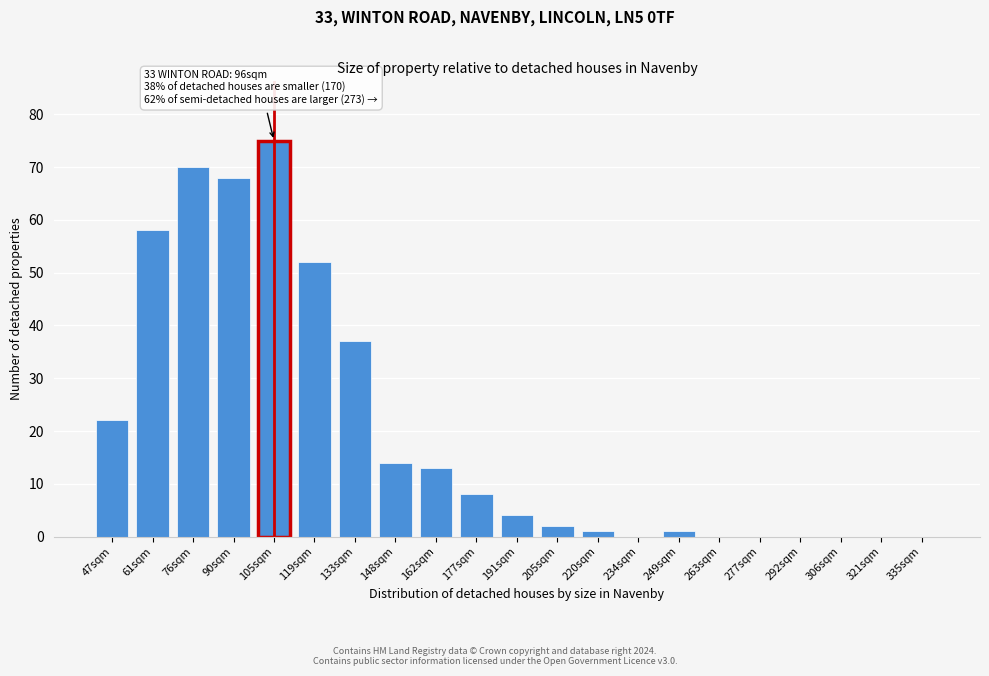

Reading left to right, transcribe all the data shown in this chart.

47sqm=22	61sqm=58	76sqm=70	90sqm=68	105sqm=75	119sqm=52	133sqm=37	148sqm=14	162sqm=13	177sqm=8	191sqm=4	205sqm=2	220sqm=1	234sqm=0	249sqm=1	263sqm=0	277sqm=0	292sqm=0	306sqm=0	321sqm=0	335sqm=0